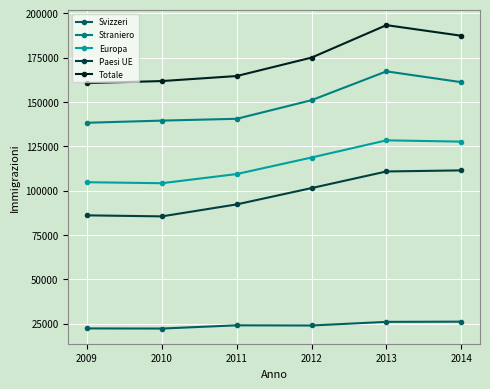

Which series has the widest spread of values?

Totale